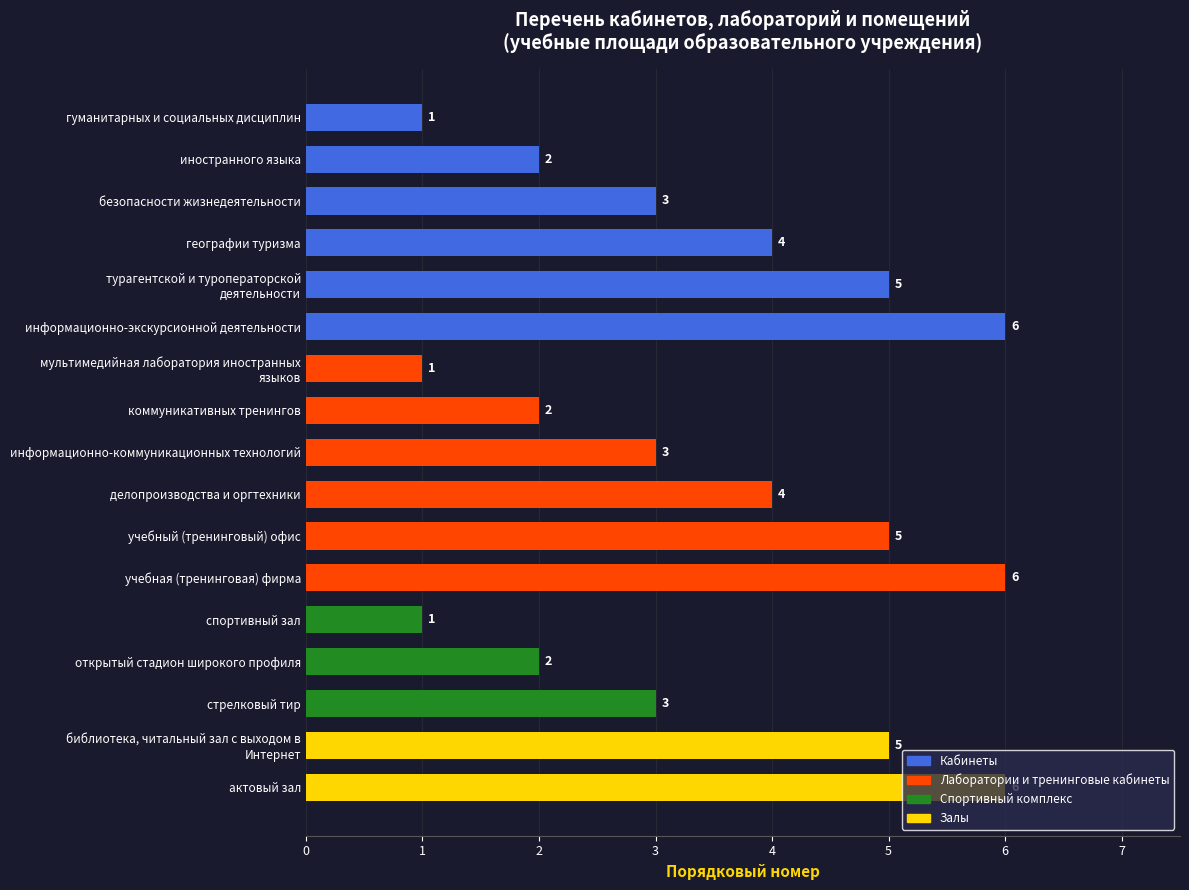

What is the label of the 14th bar from the bottom?

географии туризма